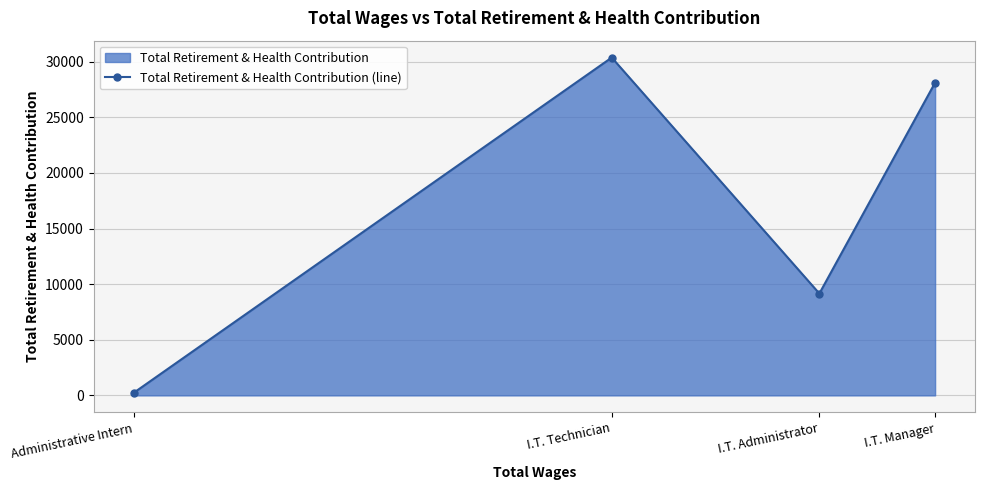

True or false: the data has more than 0 interior local peaks.

True